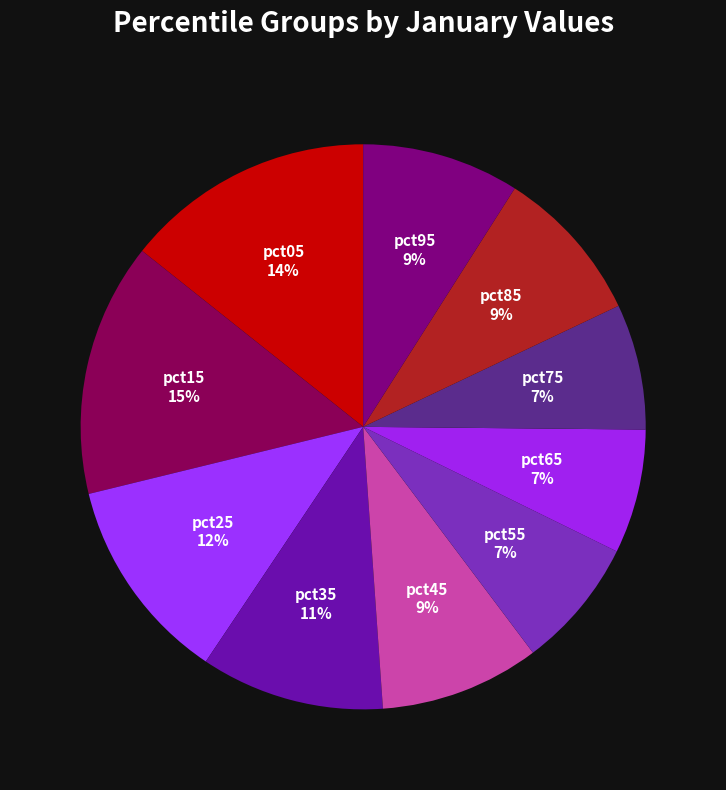

What percentage is the pct95 slice, to the nearest percent?

9%